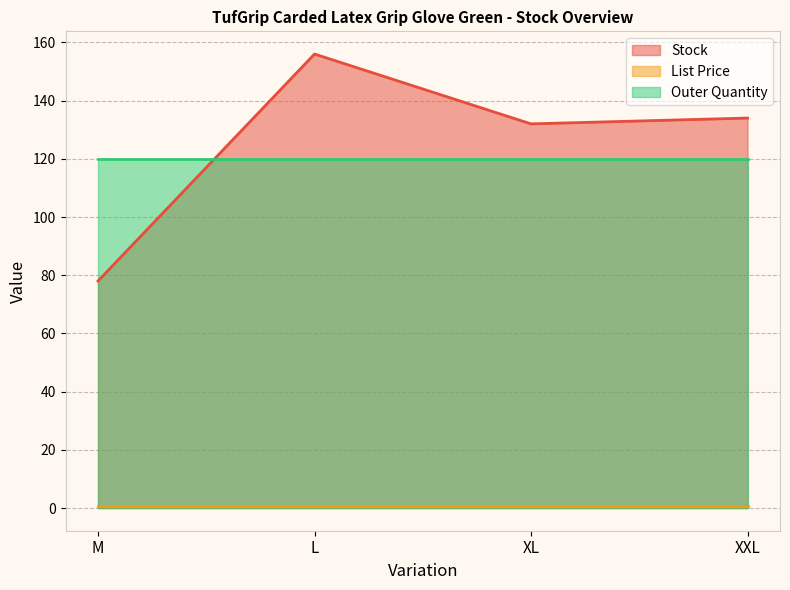

Which category has the highest value across all series?

L